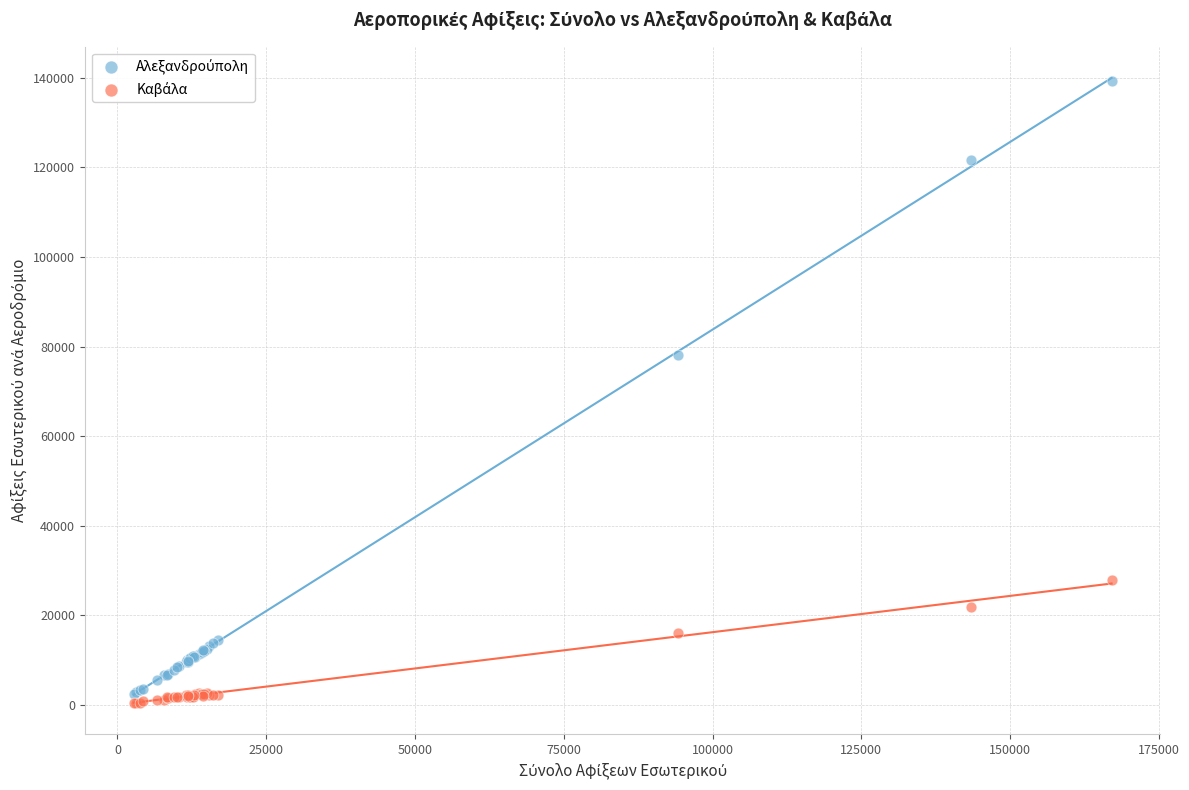

Across all series, what Y value is closest to 69808?

78171